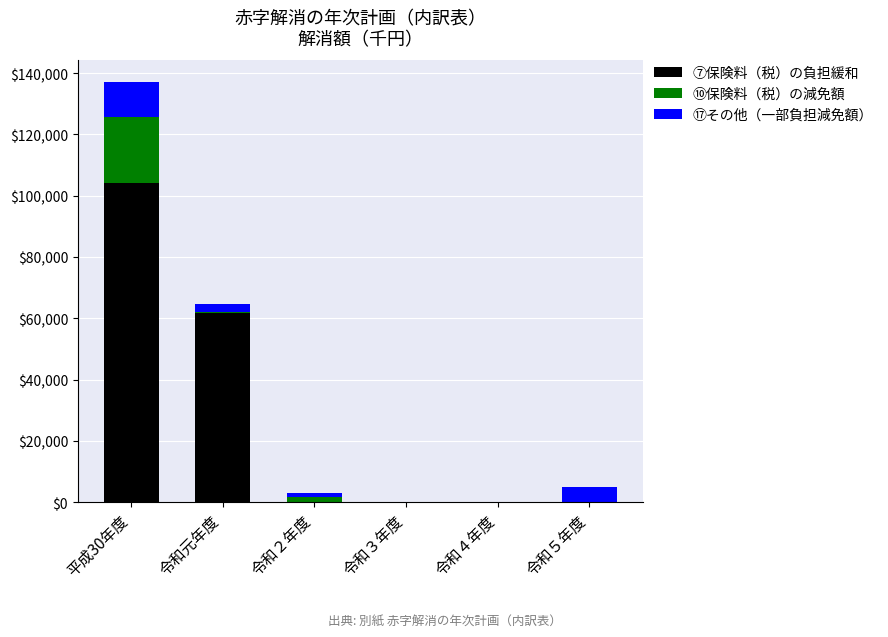

How many data points in ⑩保険料（税）の減免額 are less than 541?

3